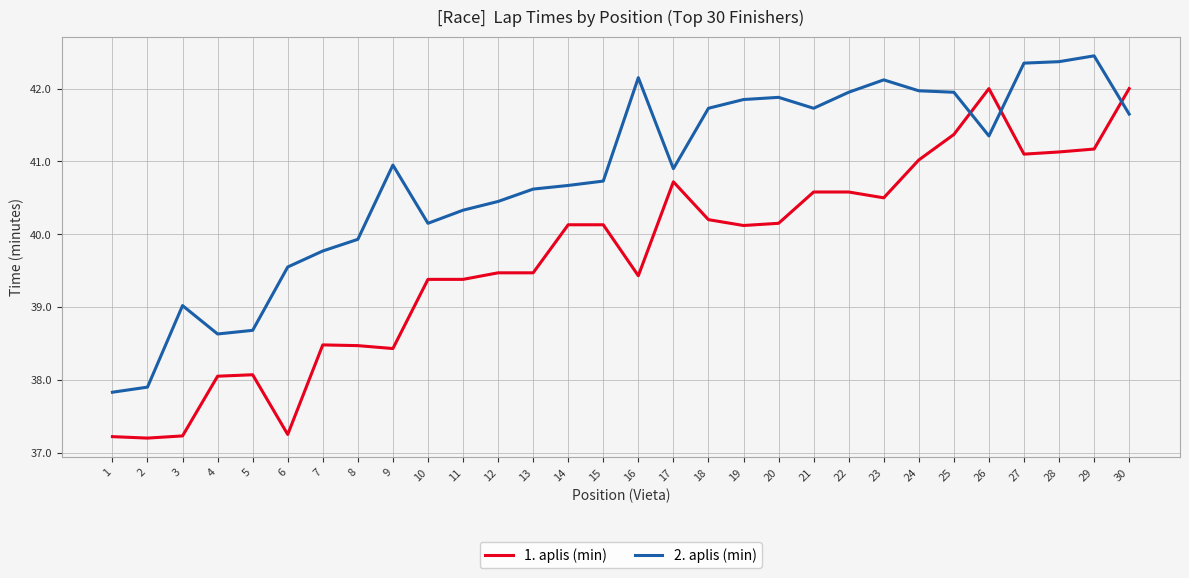

Which series changed the most between 16 and 24?

1. aplis (min)